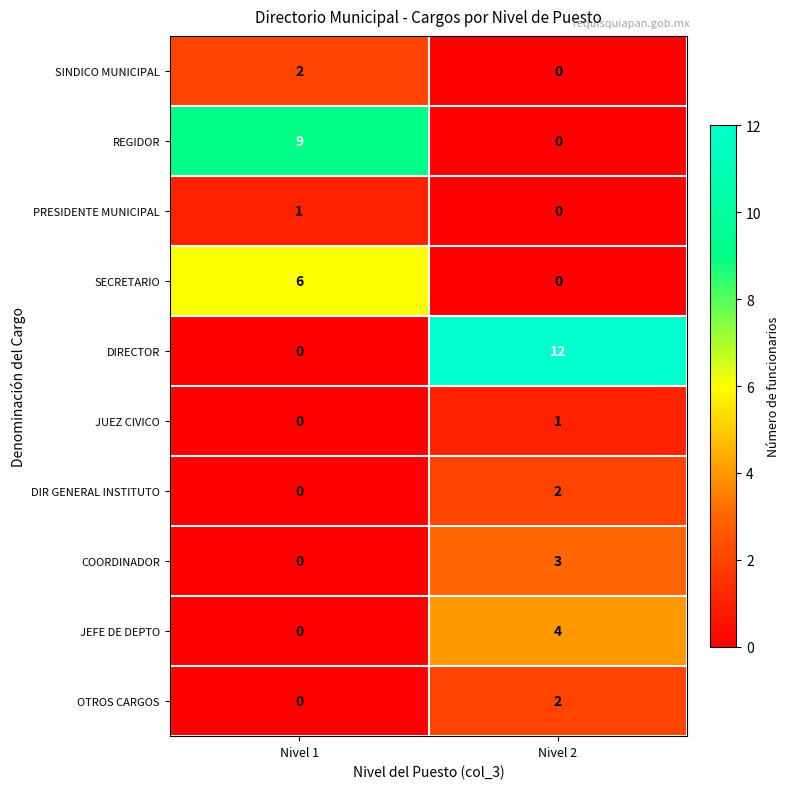

At which label does JEFE DE DEPTO reach its minimum?

Nivel 1